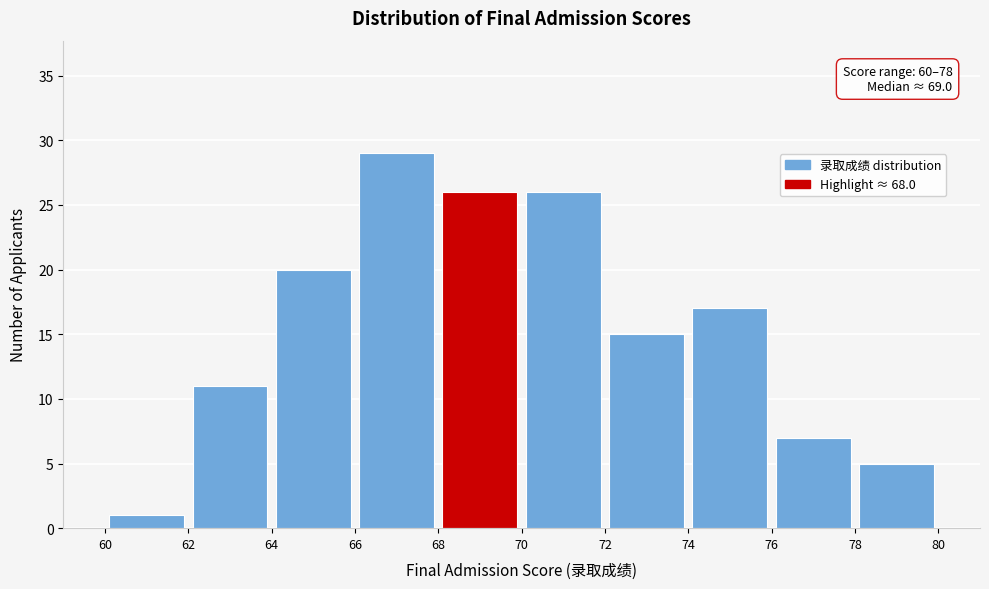

Which range on the x-axis has the tallest bar?

66 to 68